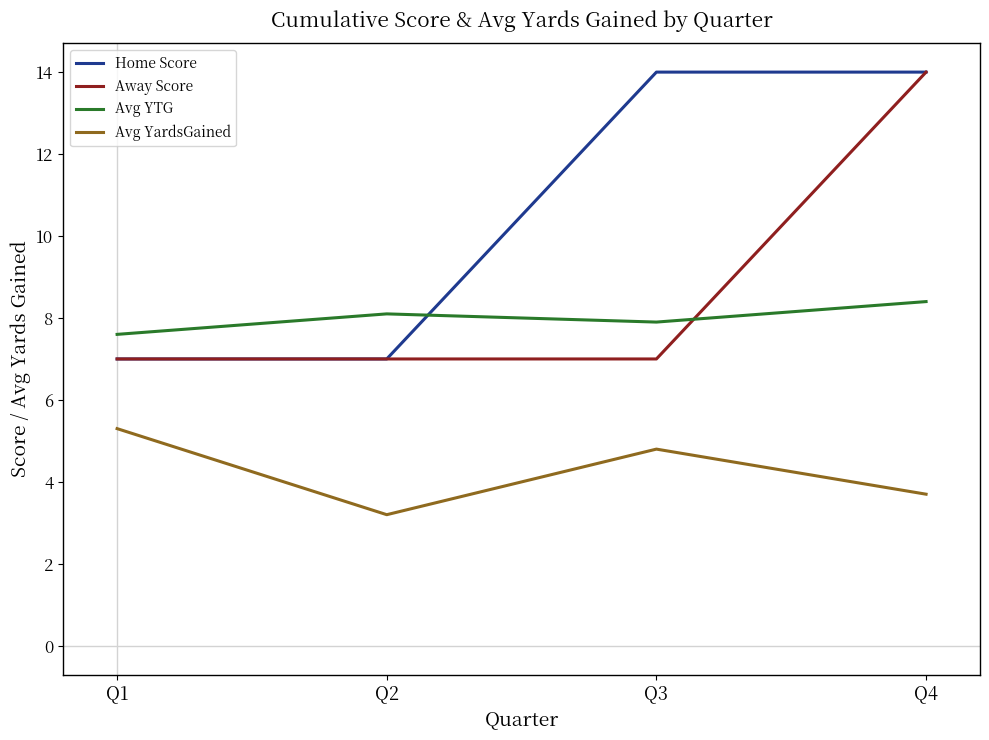

True or false: Avg YardsGained and Avg YTG cross at least once.

False